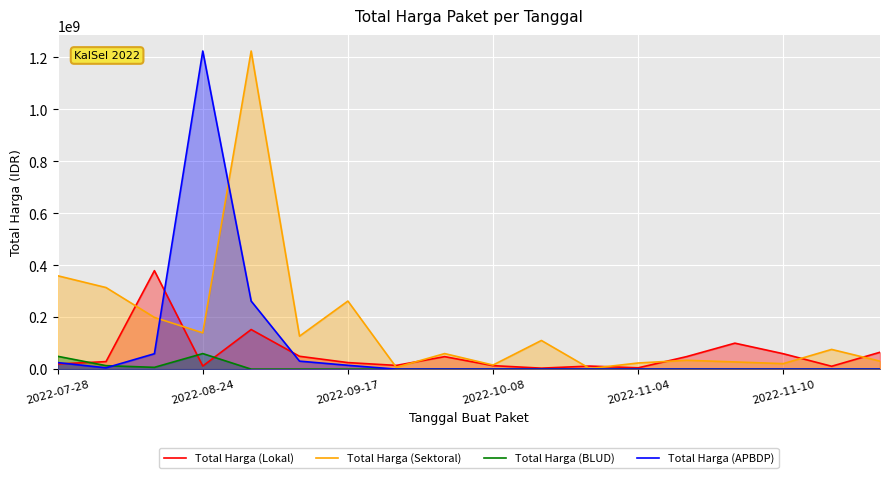

Which series ends up on top after the final intersection of Total Harga (Sektoral) and Total Harga (Lokal)?

Total Harga (Lokal)